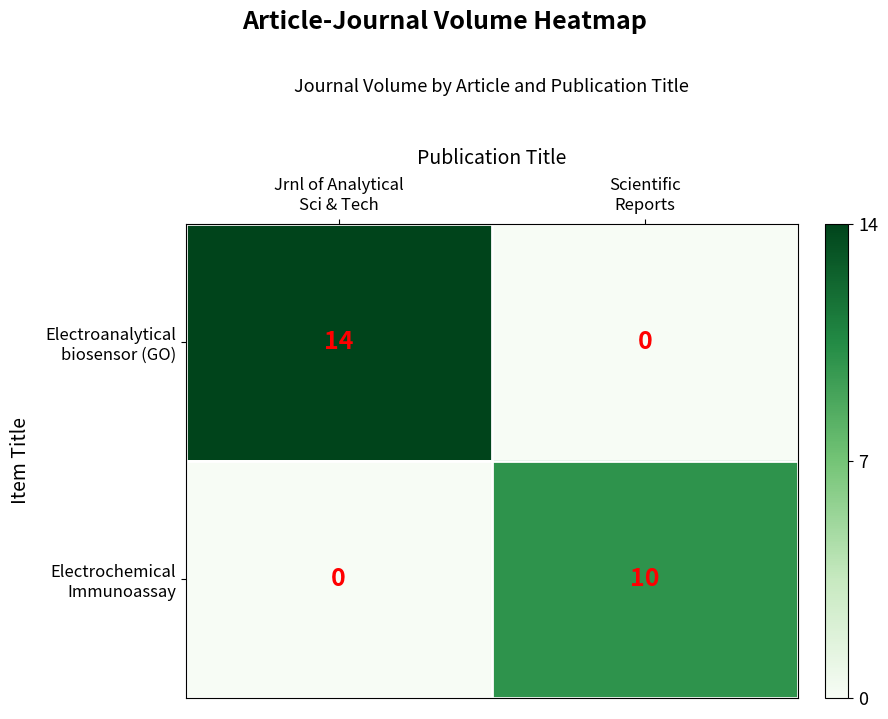

Count the number of data series in this chart.

2